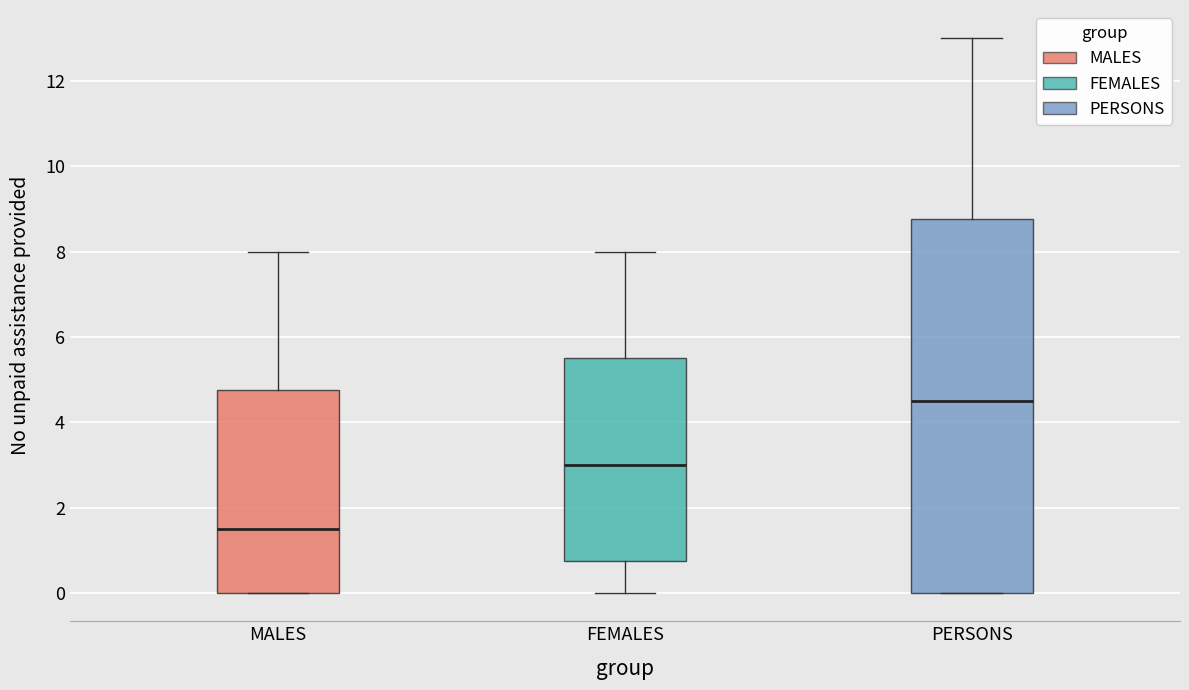

Reading left to right, read every box against the y-axis: the position of its median line, the range the box covers, and the ends of its whiskers. The values are not printed on the chart, so give them approximately, as read against the axis.

MALES: median 1.6, box 0.0 to 4.8, whiskers 0.0 to 8.0
FEMALES: median 3.0, box 0.8 to 5.6, whiskers 0.0 to 8.0
PERSONS: median 4.6, box 0.0 to 8.8, whiskers 0.0 to 13.0